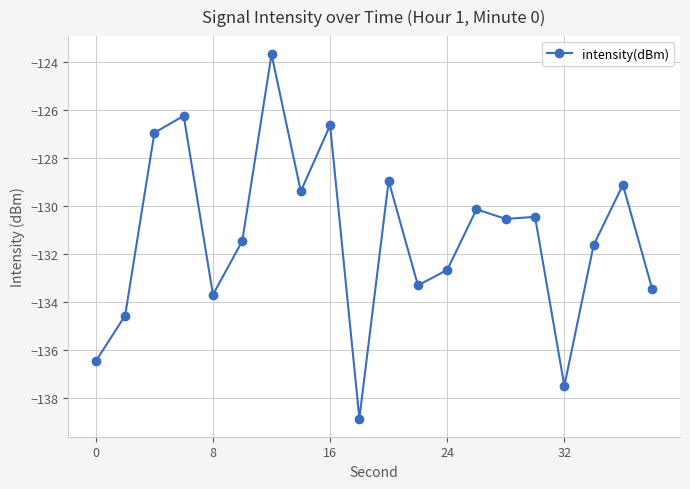

Reading left to right, extract all data points from this chart.

-136.5	-134.6	-127.0	-126.3	-133.7	-131.5	-123.7	-129.4	-126.7	-138.9	-129.0	-133.3	-132.7	-130.2	-130.6	-130.5	-137.5	-131.6	-129.1	-133.5